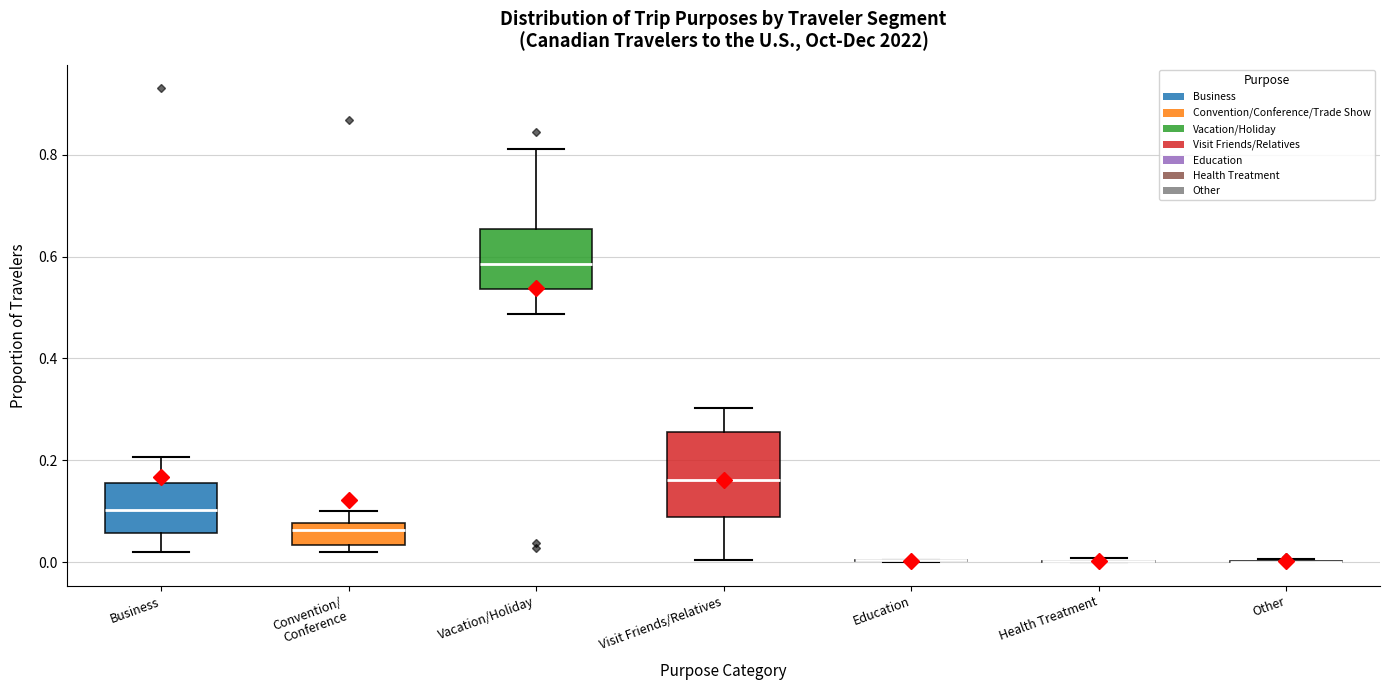

Comparing the boxes themselves (not the whiskers), which one is the tallest?

Visit Friends/Relatives